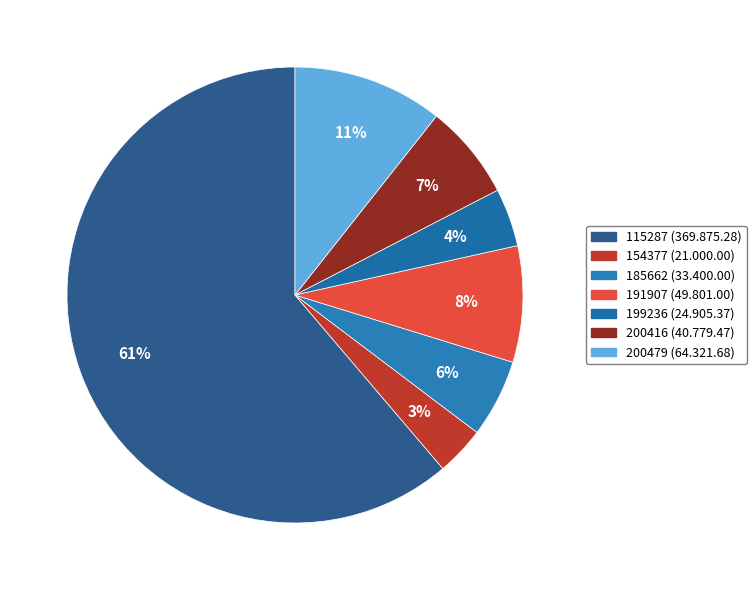

Which has a higher value, 115287 or 154377?

115287